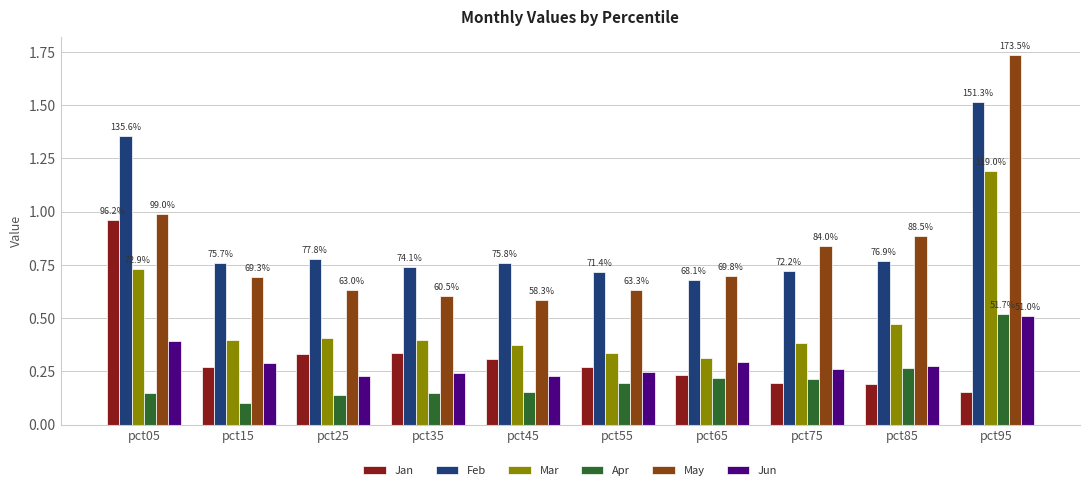

At which label does Apr reach its peak?

pct95